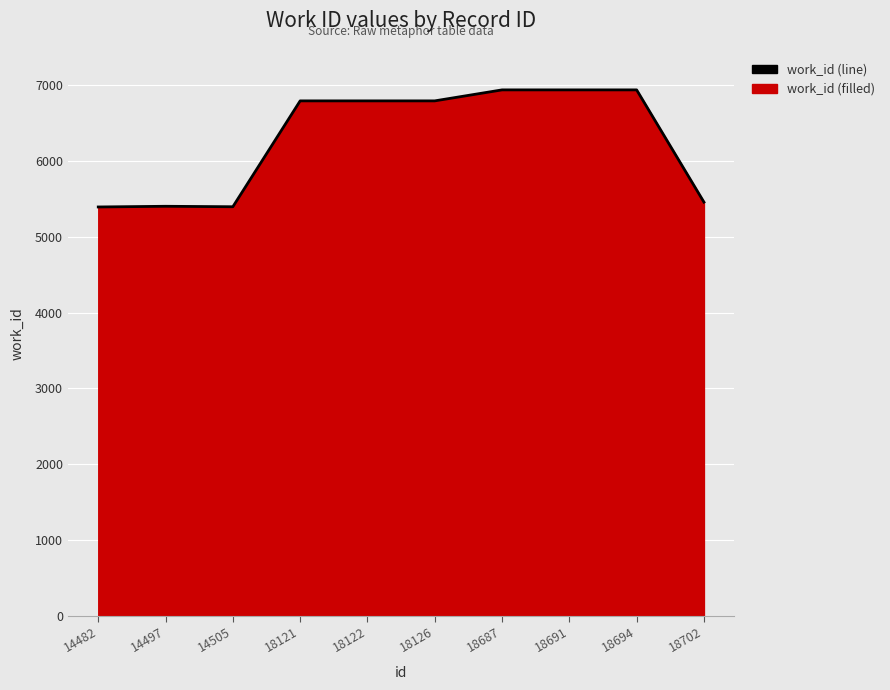

What is the approximate value at 18694, to the nearest 10?

6940